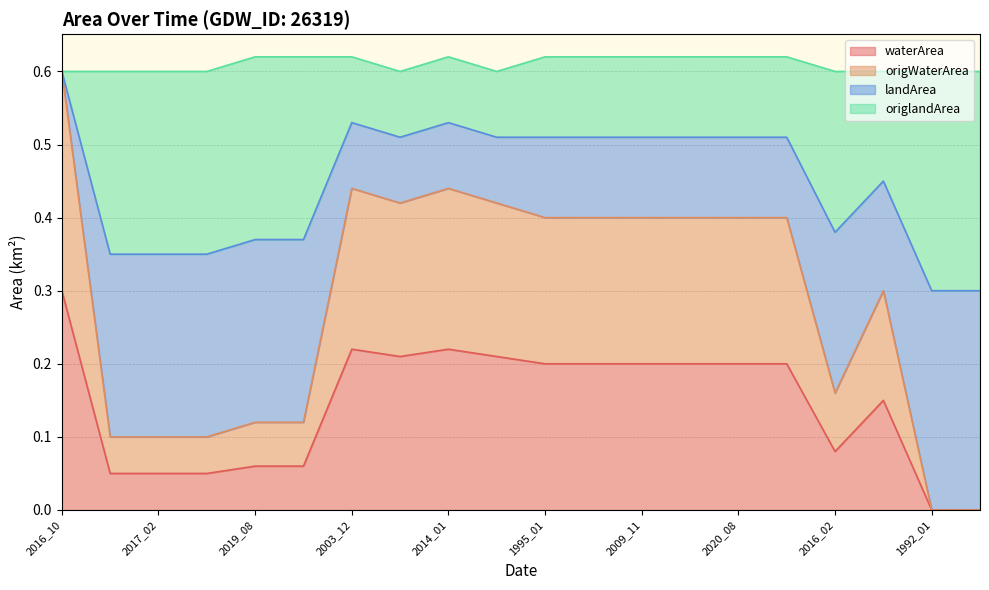

Count the number of categories in the chart.

20